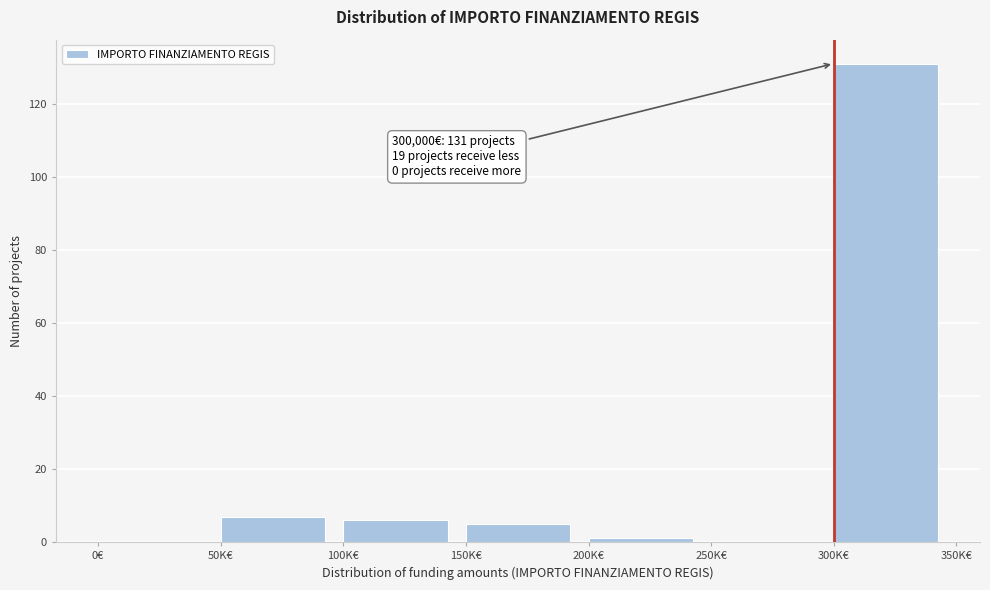

Reading right to left, transcribe all the data shown in this chart.

300K€=131	250K€=0	200K€=1	150K€=5	100K€=6	50K€=7	0€=0